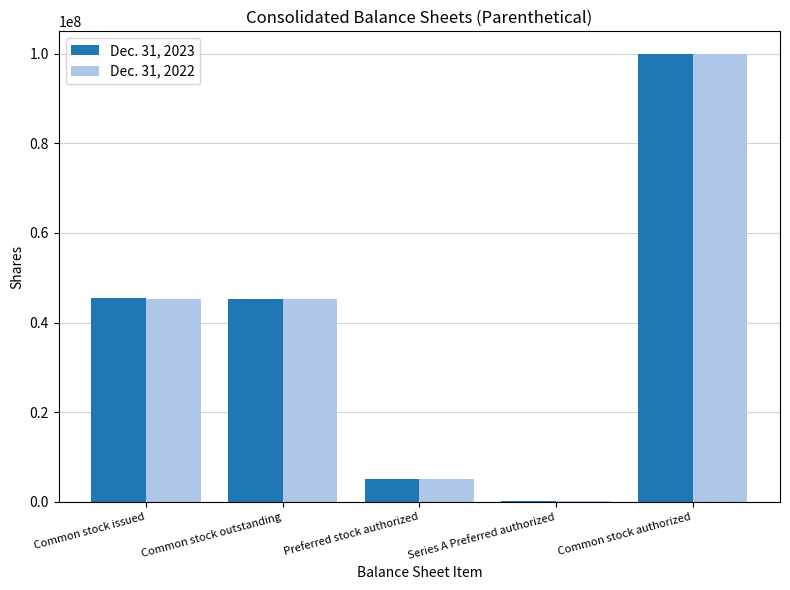

What is the total value across all series at Preferred stock authorized?

10000000